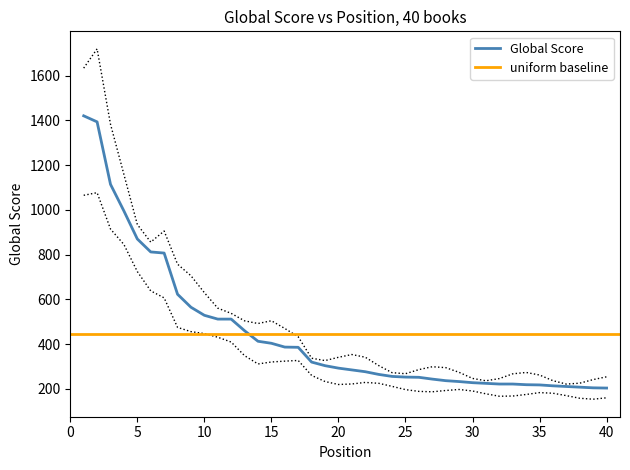

How many categories are shown in the chart?

40